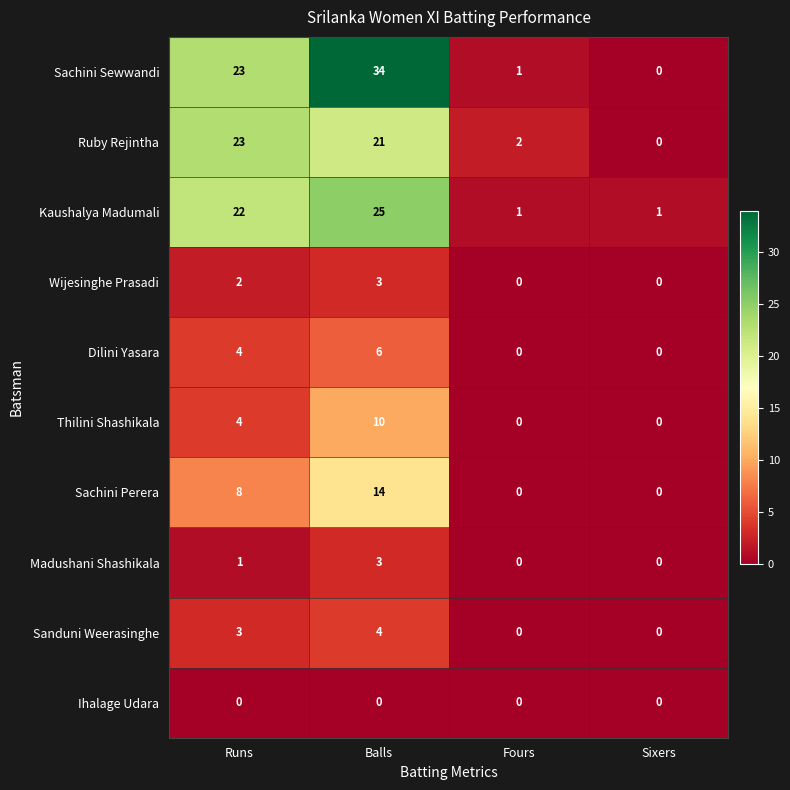

The value of Sanduni Weerasinghe at Balls is 7. True or false?

False